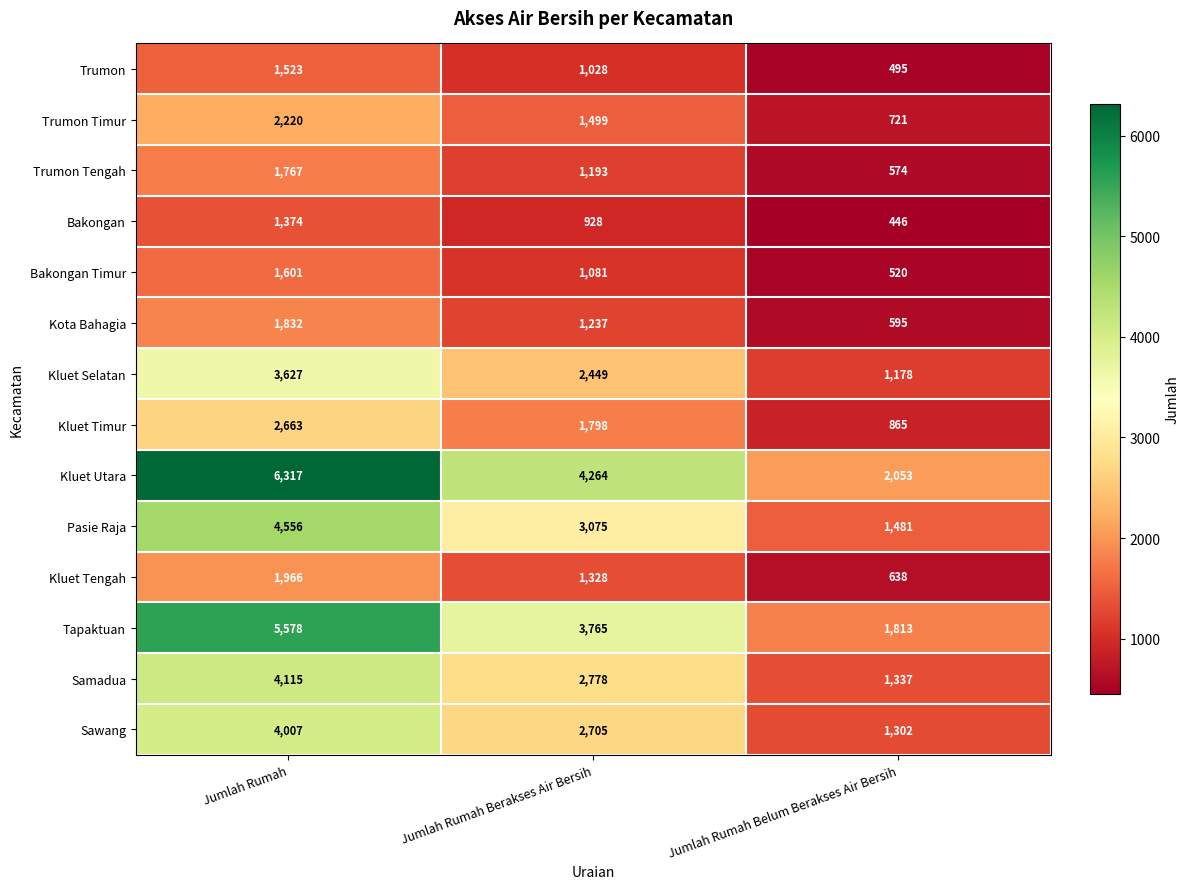

At which category does the chart reach its minimum across all series?

Jumlah Rumah Belum Berakses Air Bersih